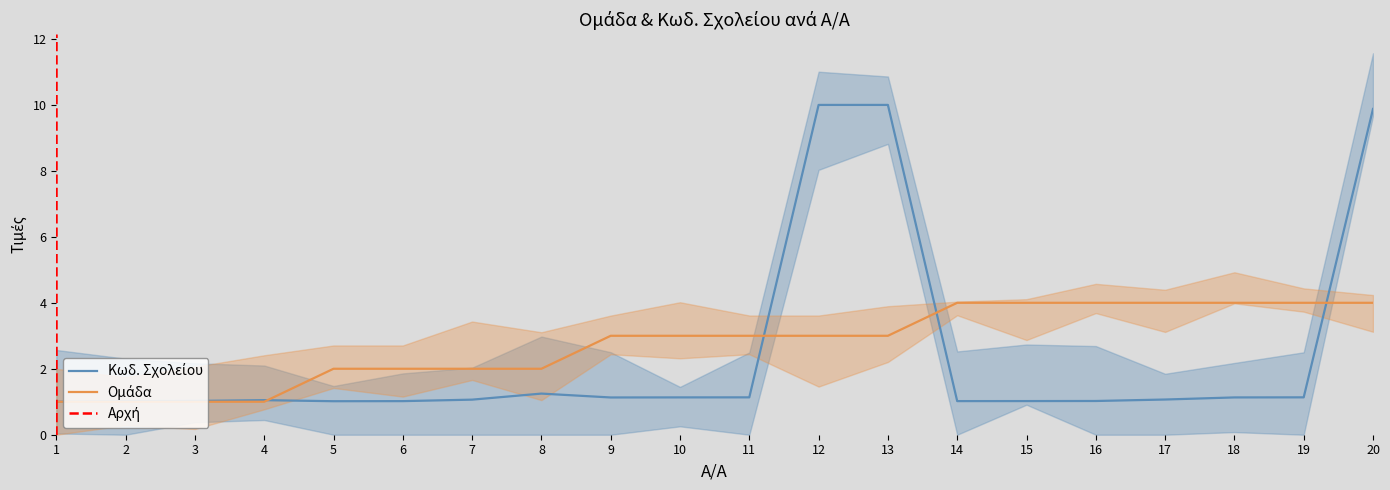

What is the difference between the maximum and minimum values in the Κωδ. Σχολείου series?

9.0